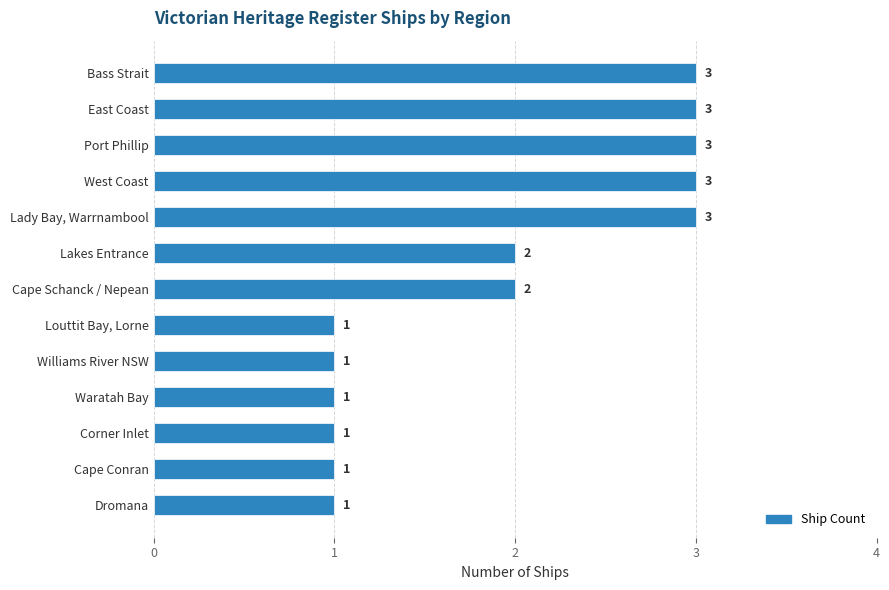

What is the greatest value displayed?

3